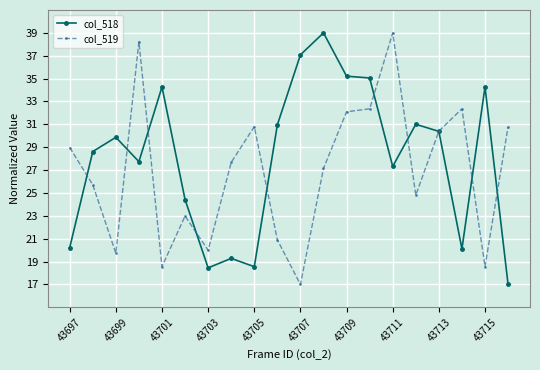

What is the maximum value shown in the chart?

39.0